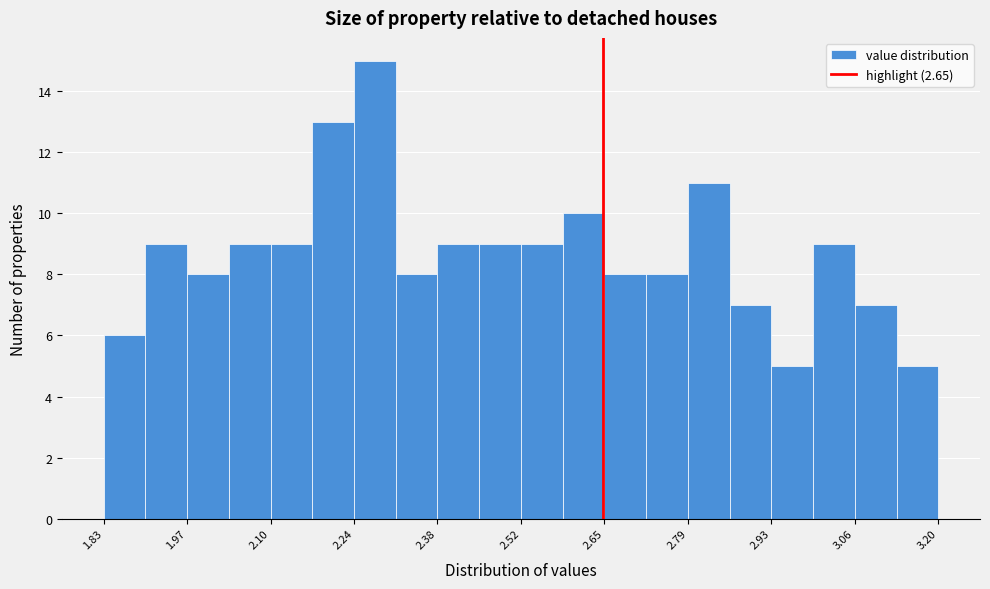

Around what value on the x-axis is the tallest bar? Give the approximate position of its centre, as read against the axis.

2.28